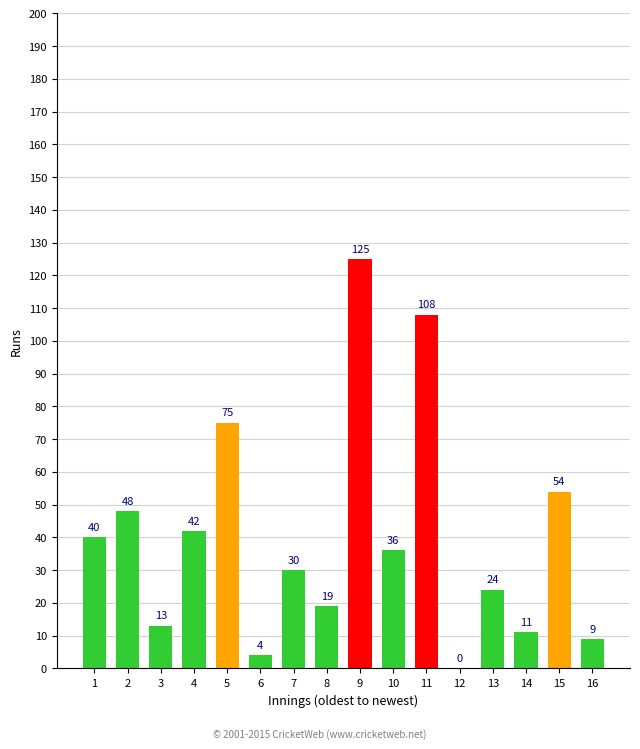

The value at 7 is 40. True or false?

False